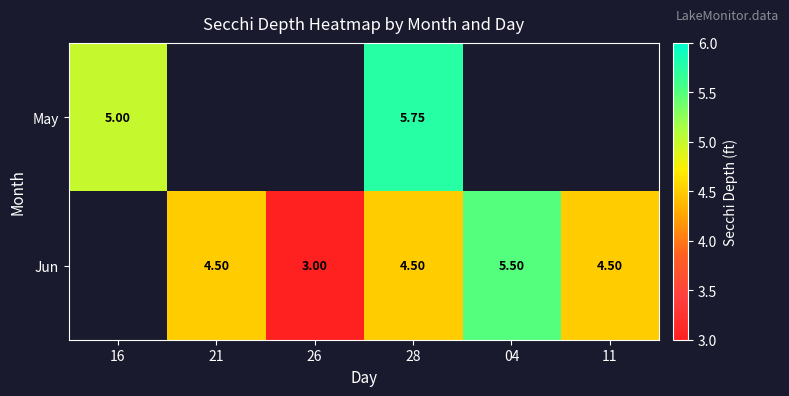

What is the spread (max minus min) of values at 28?

1.2